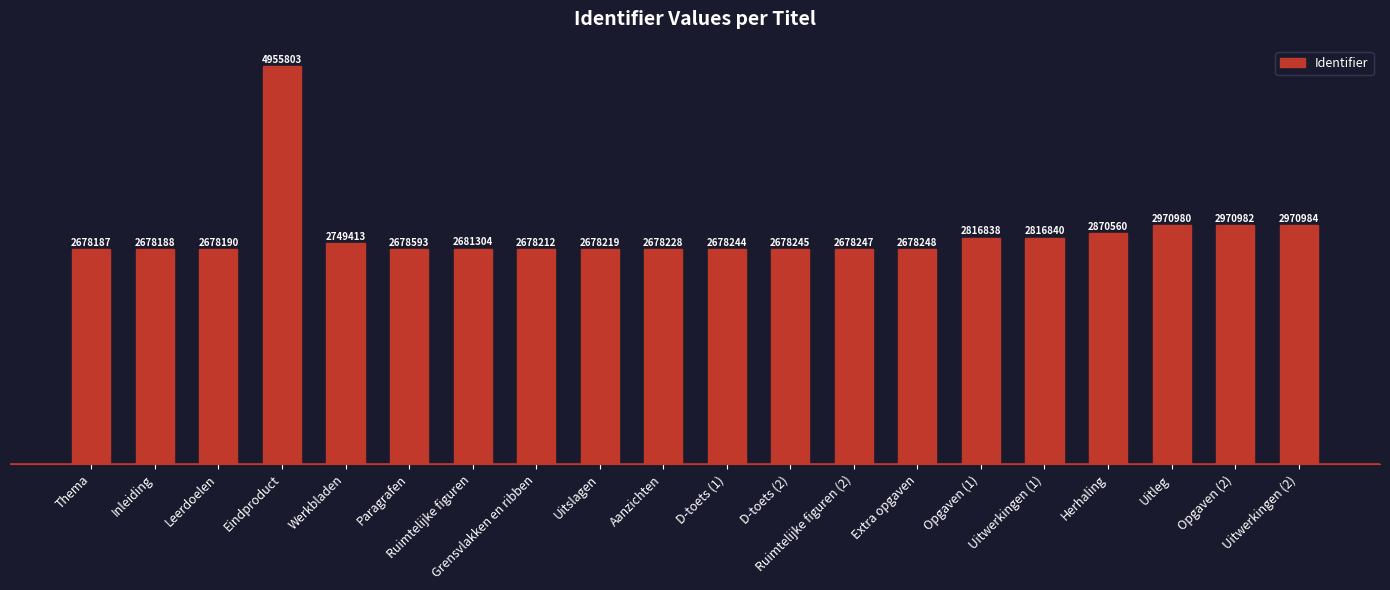

Does the chart contain any negative values?

No